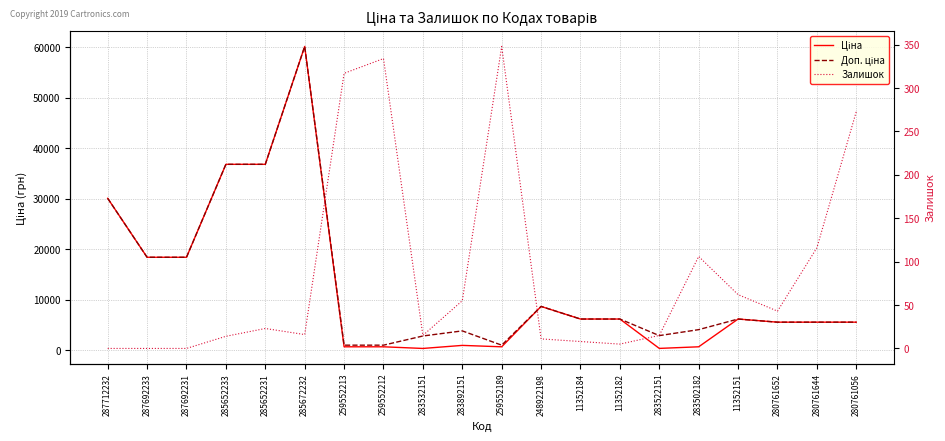

Does the chart display data point markers on the line(s)?

No